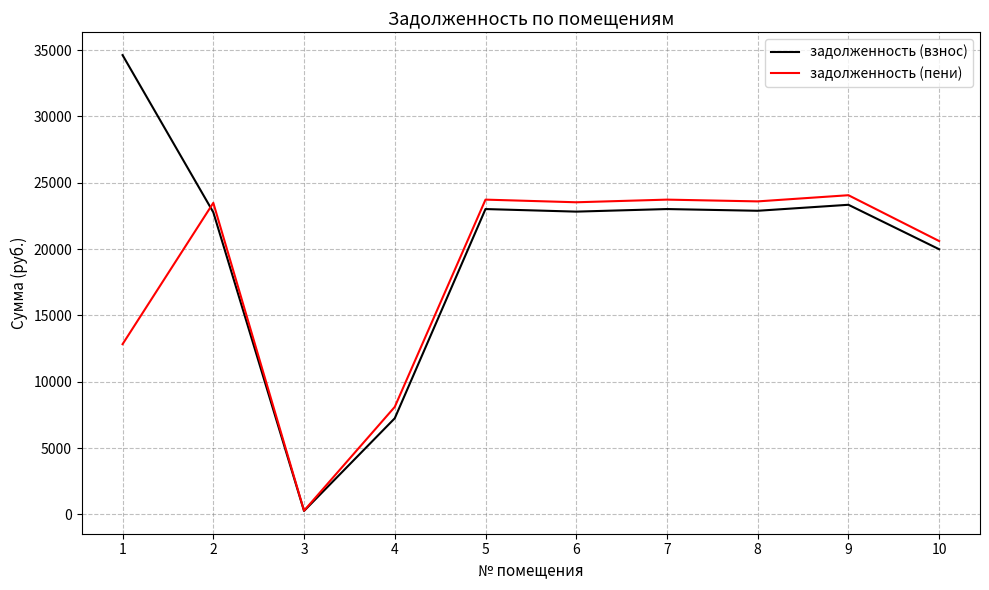

The value of задолженность (пени) at 4 is 8103.2. True or false?

True